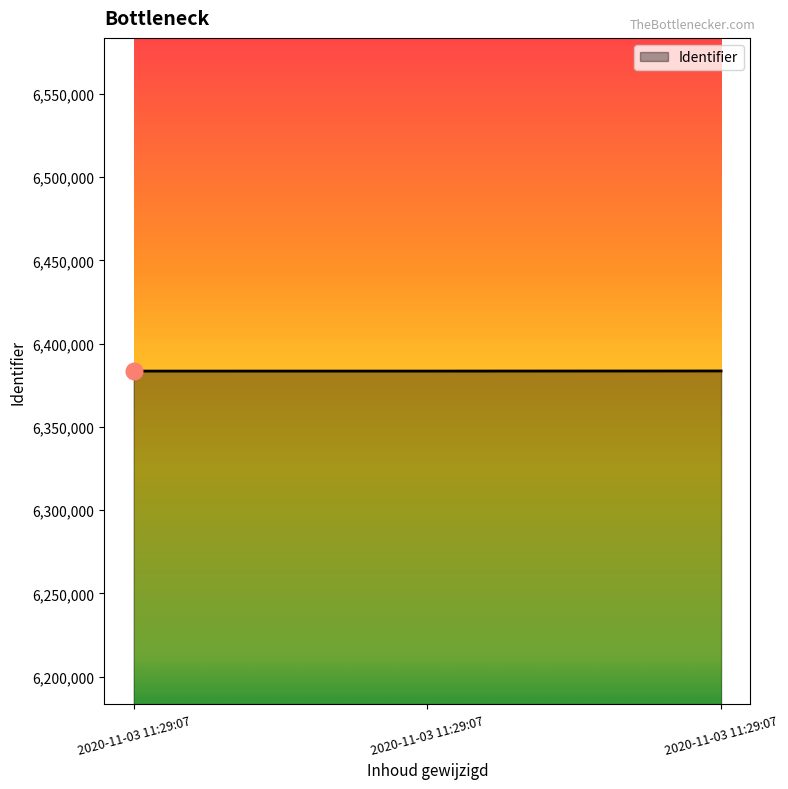

How many lines are shown in the chart?

1